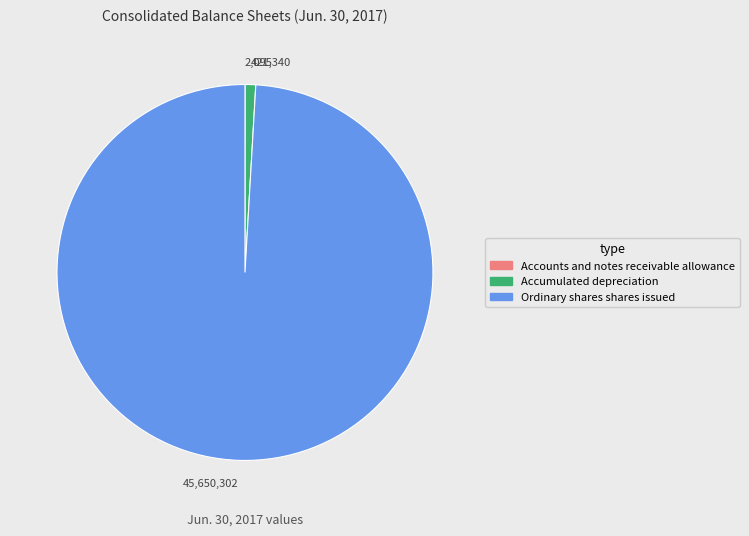

Is there any slice that represents more than half of the pie?

Yes